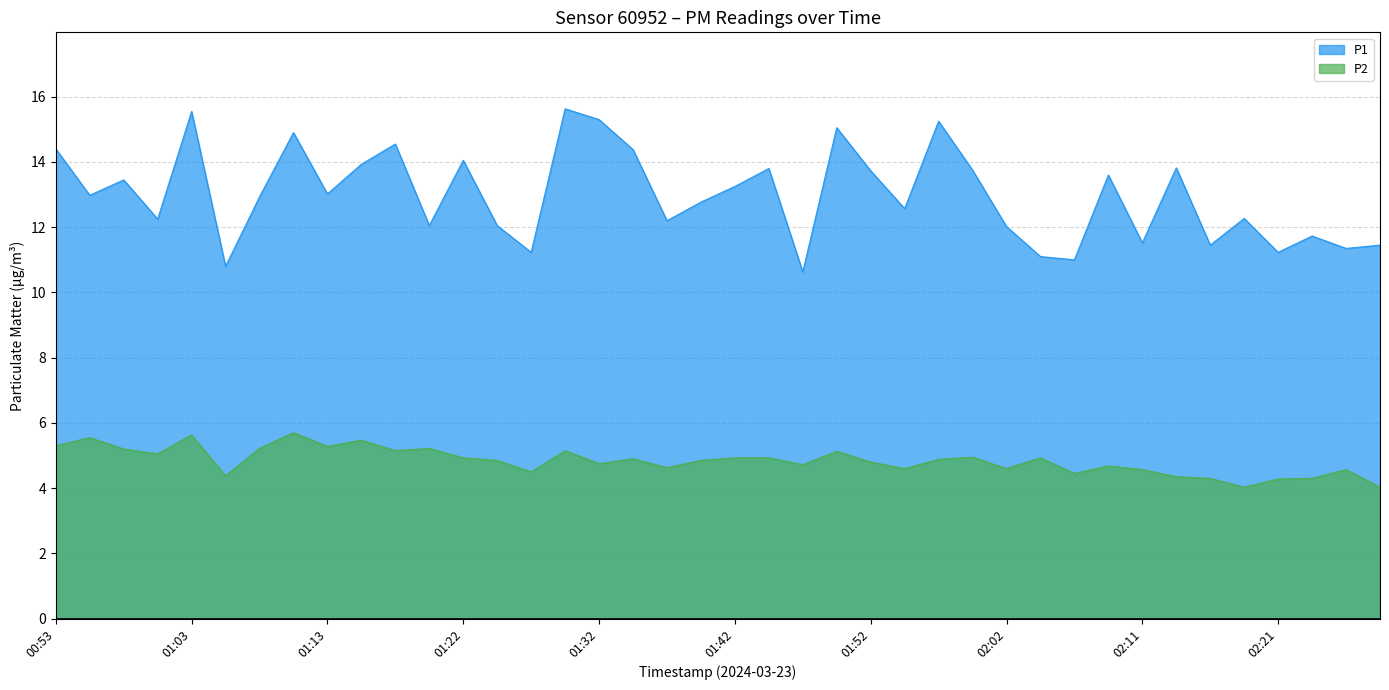

At which label does P1 reach its minimum?

01:47